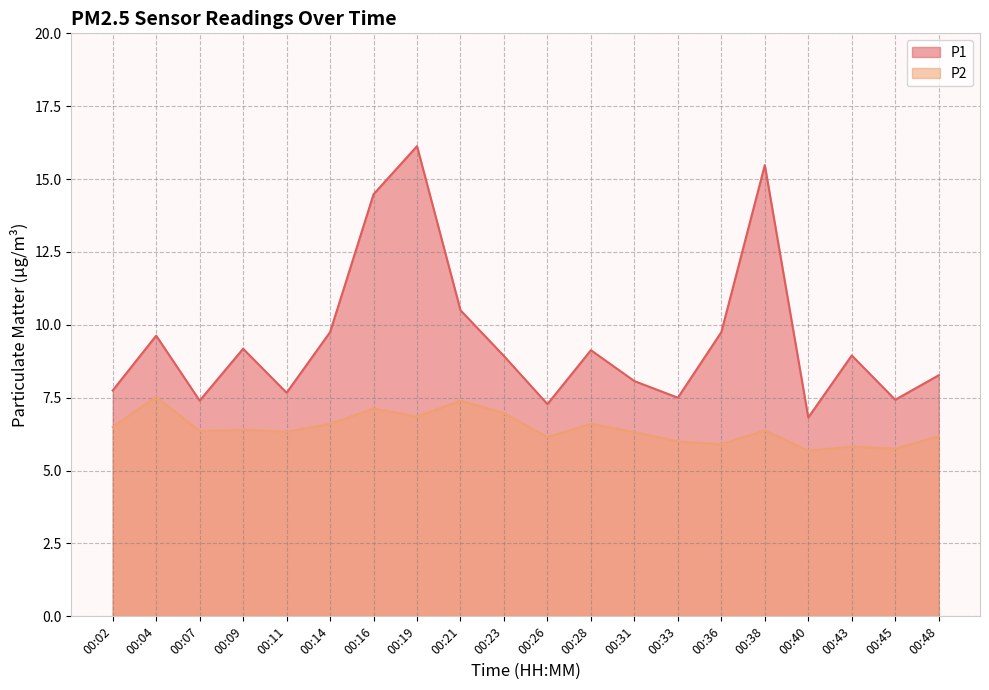

The P2 series shows 10.6 at 00:19. True or false?

False